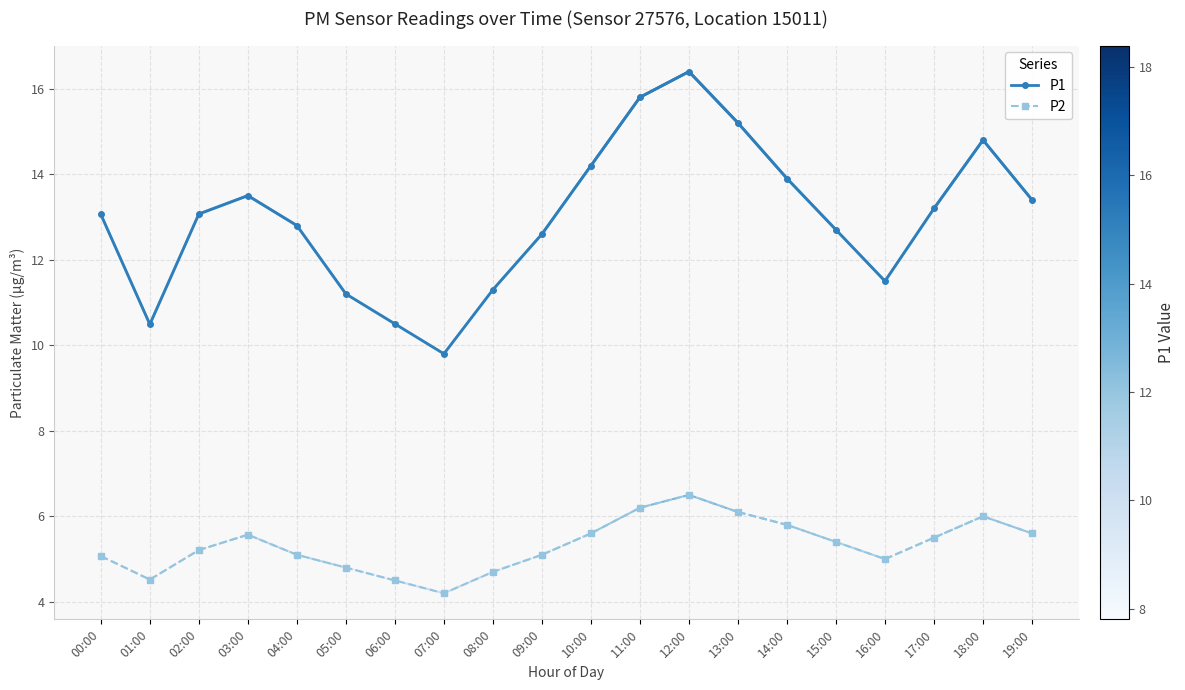

How many series are shown in this chart?

2